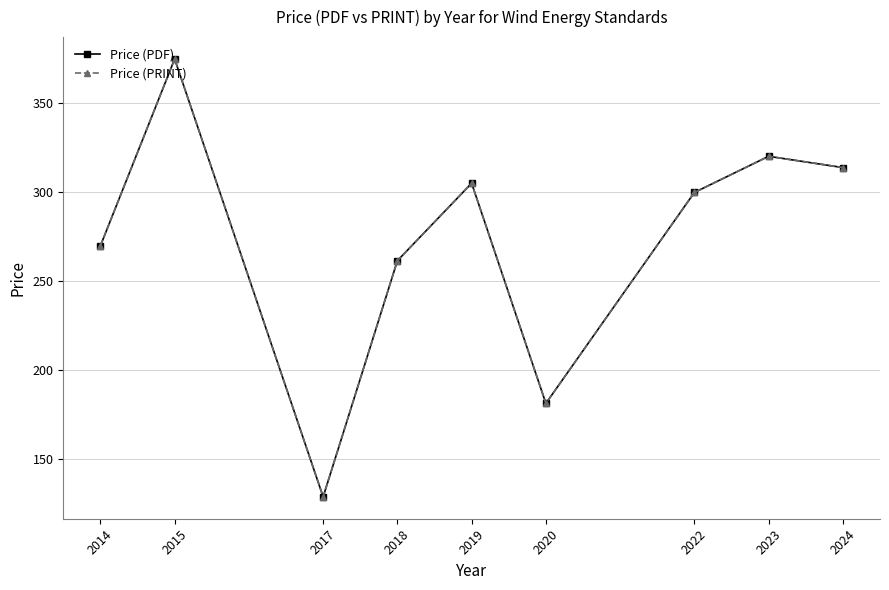

In Price (PDF), how many points are higher than both neighbors (excluding endpoints)?

3